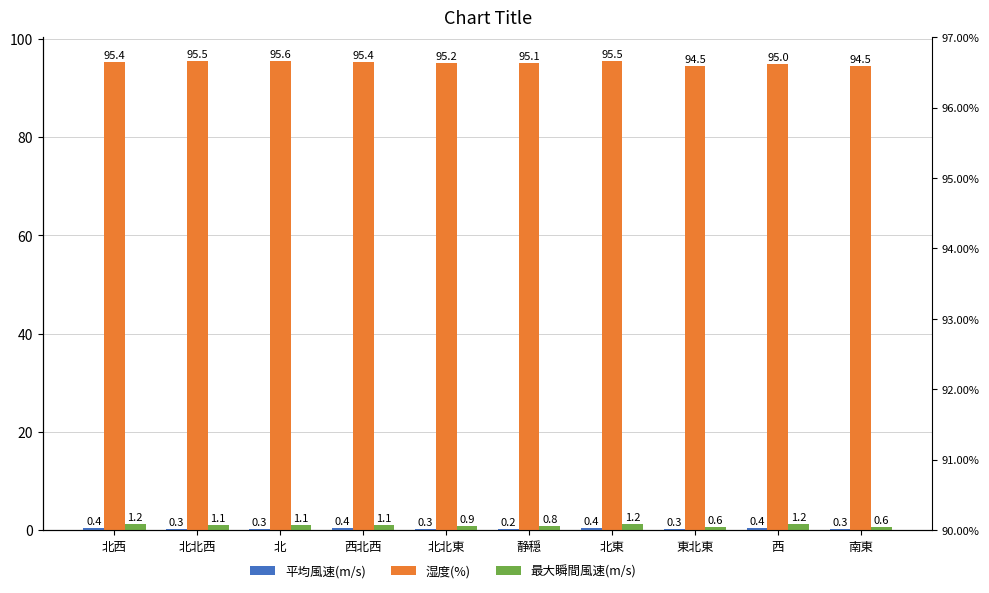

Which label corresponds to the largest value in the chart?

北